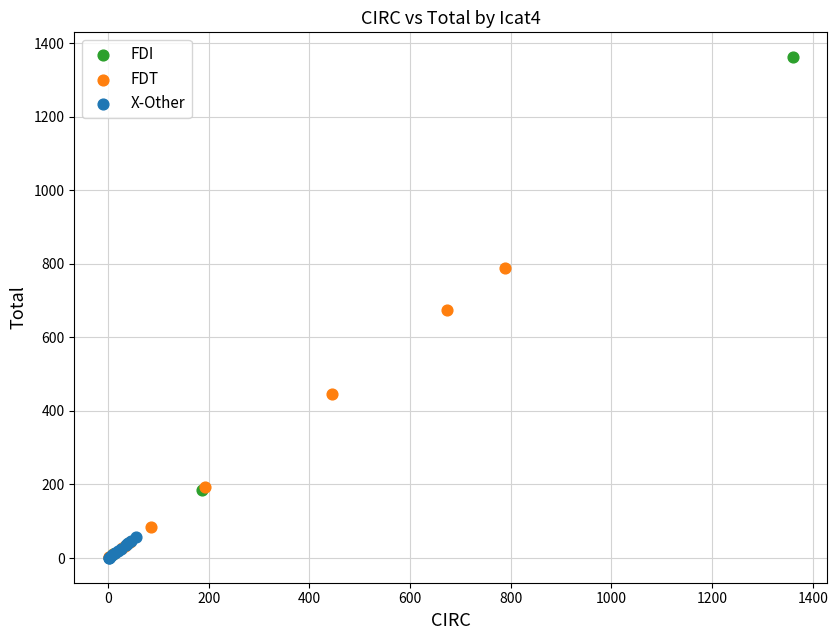

Which series has the widest spread of Y values?

FDI